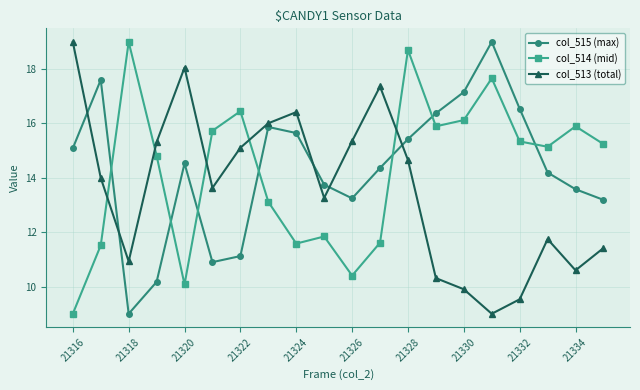

What is the value of the col_514 (mid) point at the 11th from the left?

10.4